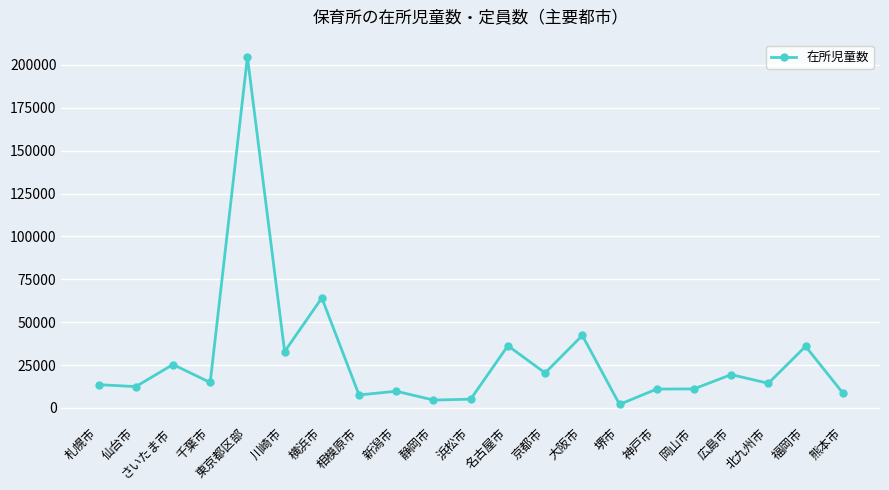

The chart shows a value of 43687 at さいたま市. True or false?

False